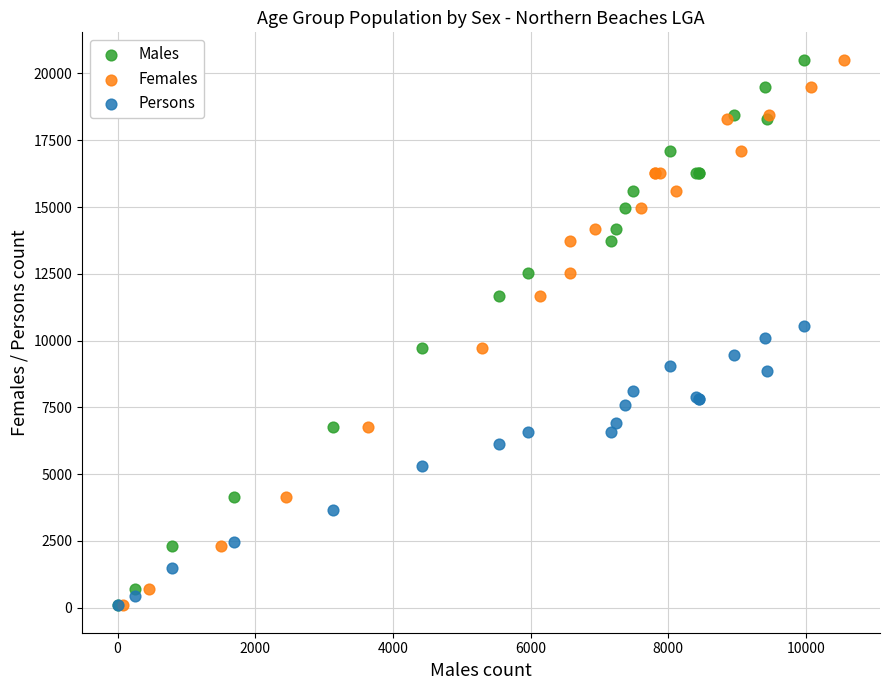

What are all the series names shown in the legend?

Males, Females, Persons